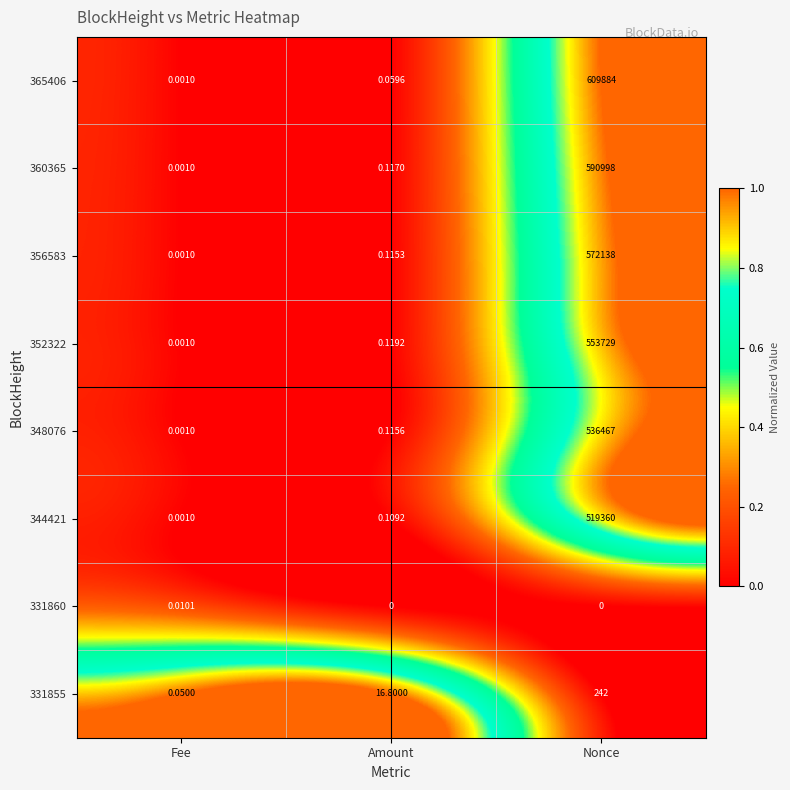

Which category has the lowest value in the 365406 series?

Fee